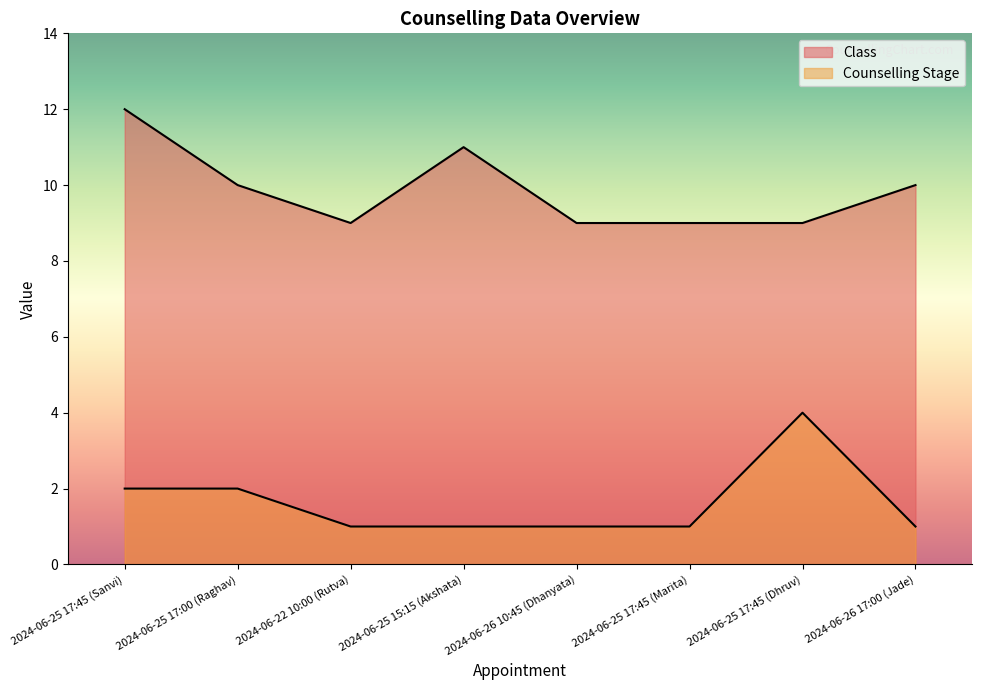

At which category is the sum across all series the highest?

2024-06-25 17:45 (Sanvi)